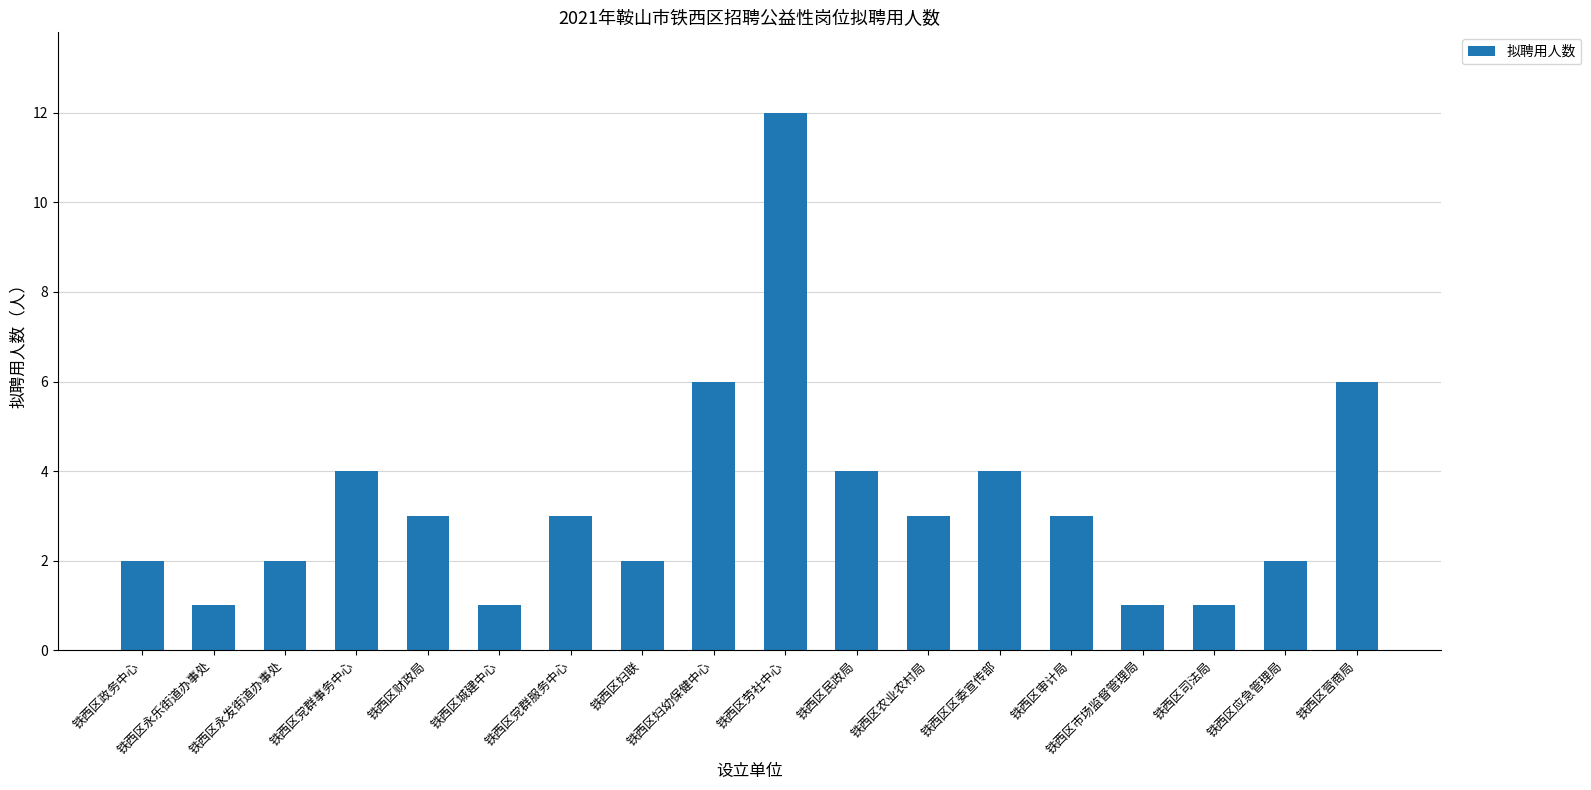

Reading left to right, what are all the values shown in this chart?

2	1	2	4	3	1	3	2	6	12	4	3	4	3	1	1	2	6